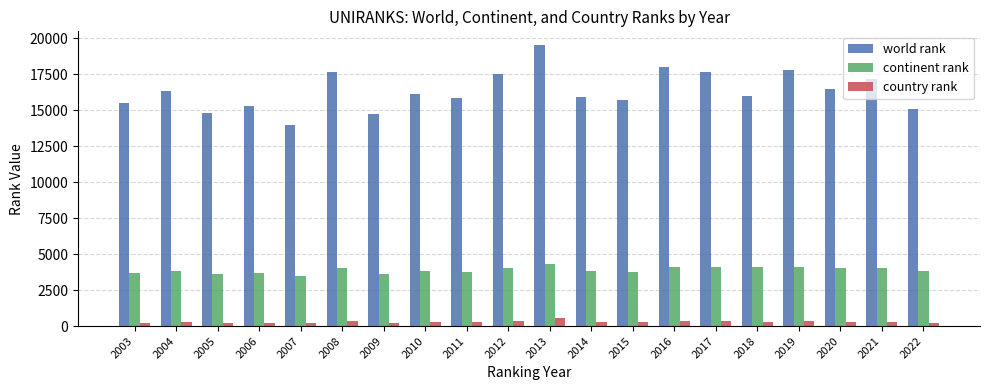

Which series has the largest range (max minus min)?

world rank